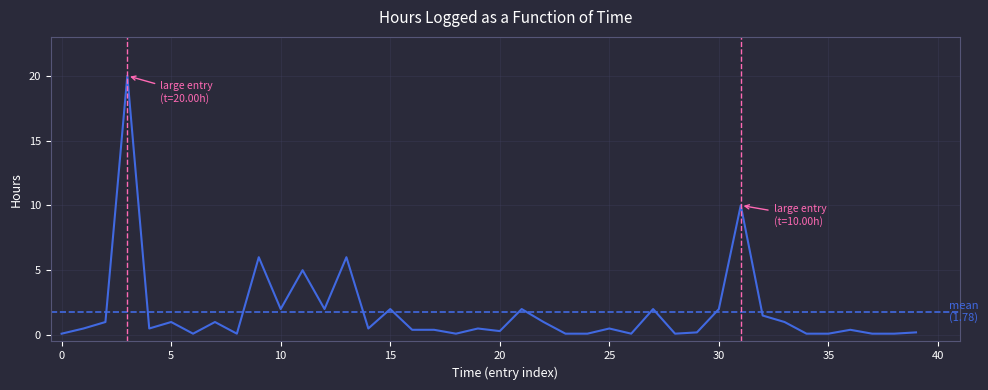

What is the greatest value displayed?

20.0